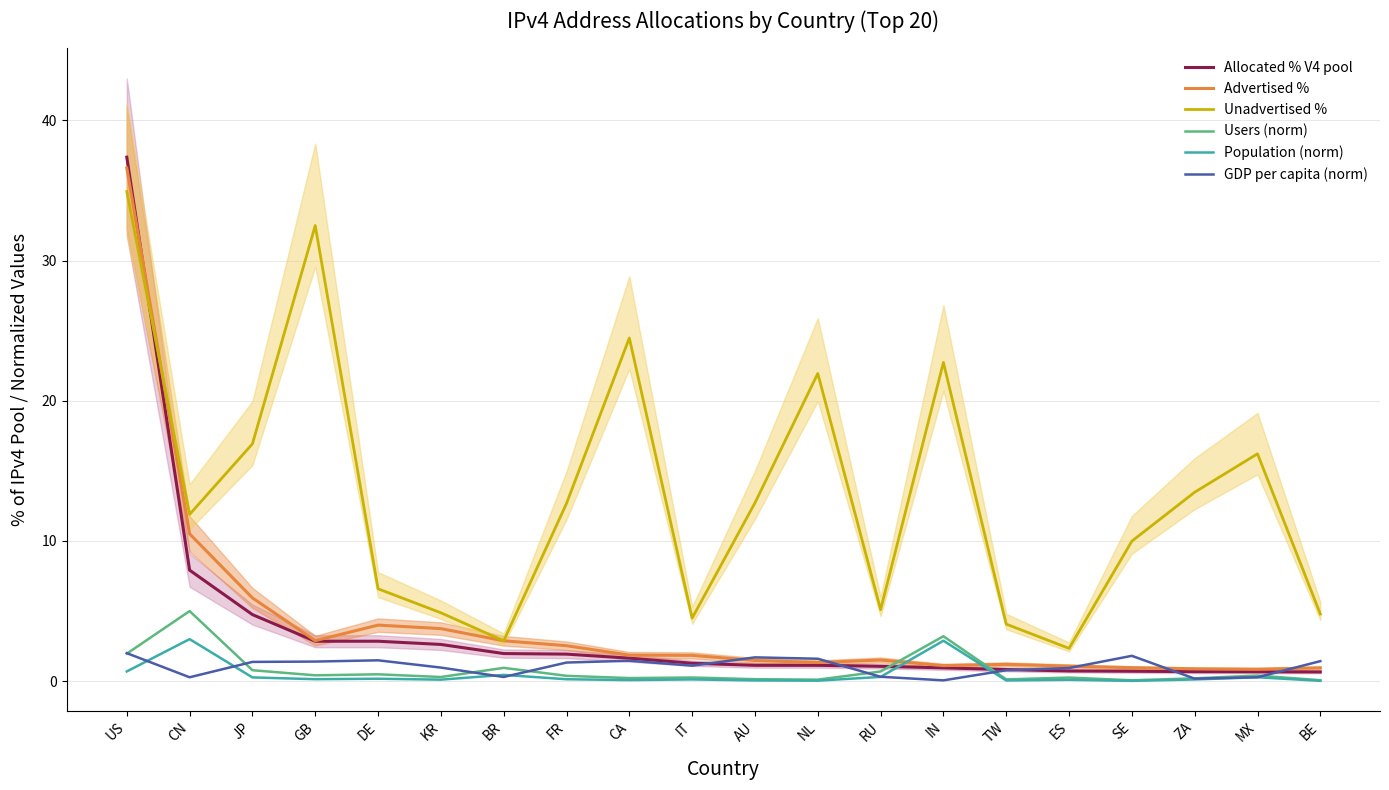

How many lines are shown in the chart?

6